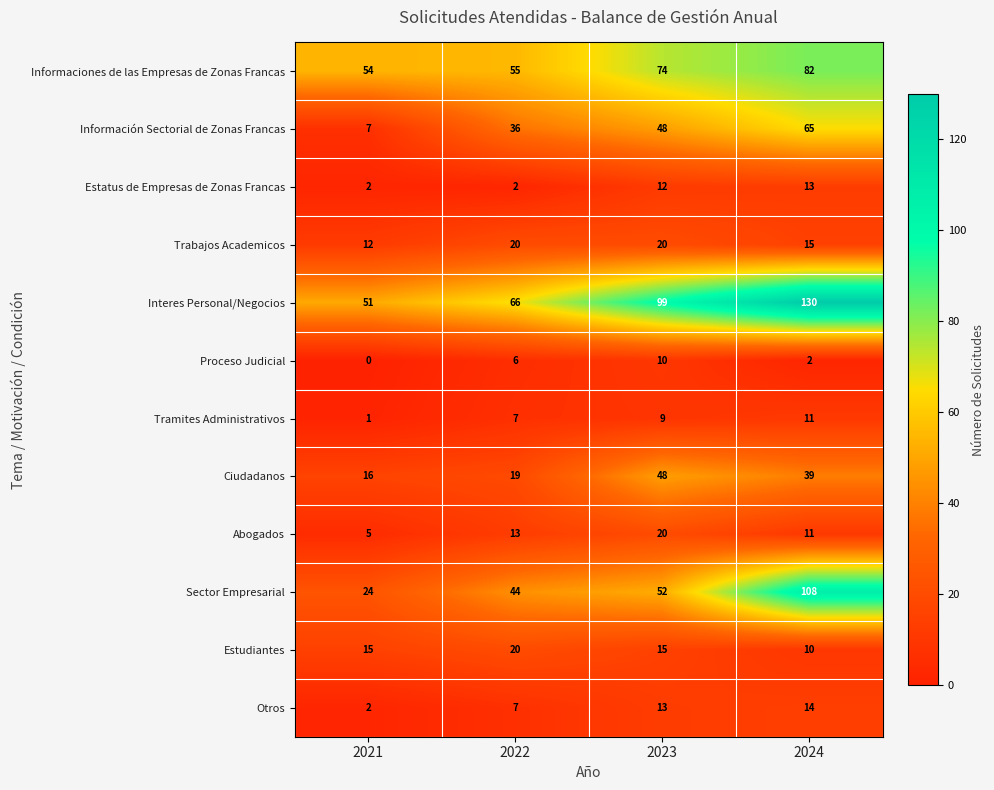

Which series has the widest spread of values?

Sector Empresarial